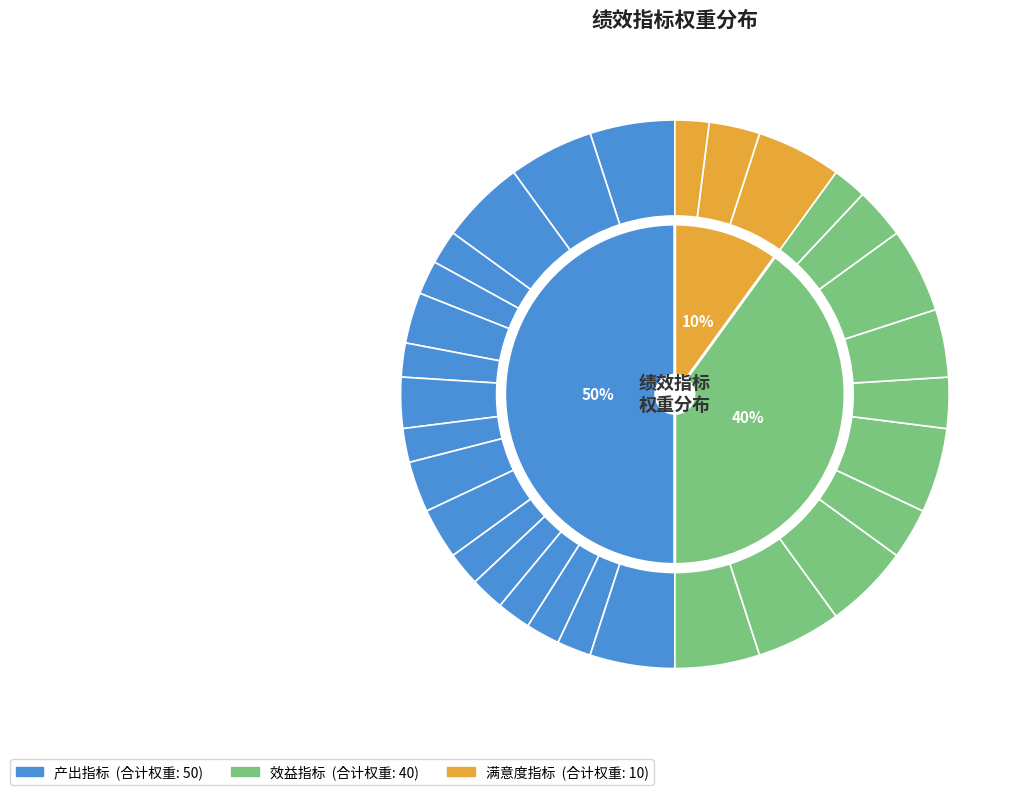

Count the number of slices in the pie.

30